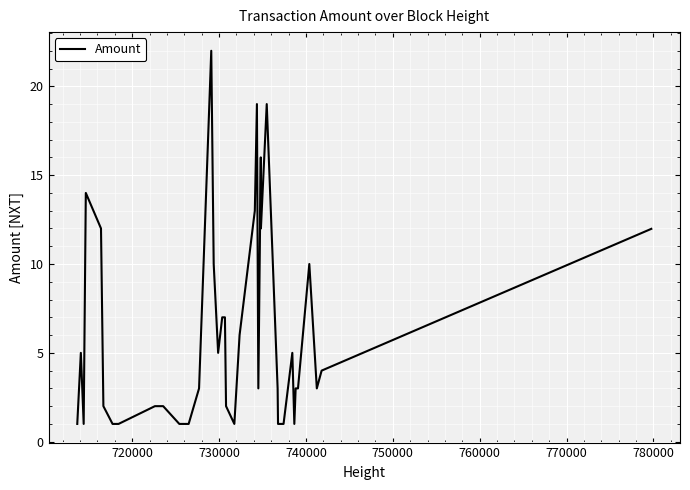

What is the maximum value shown in the chart?

22.0